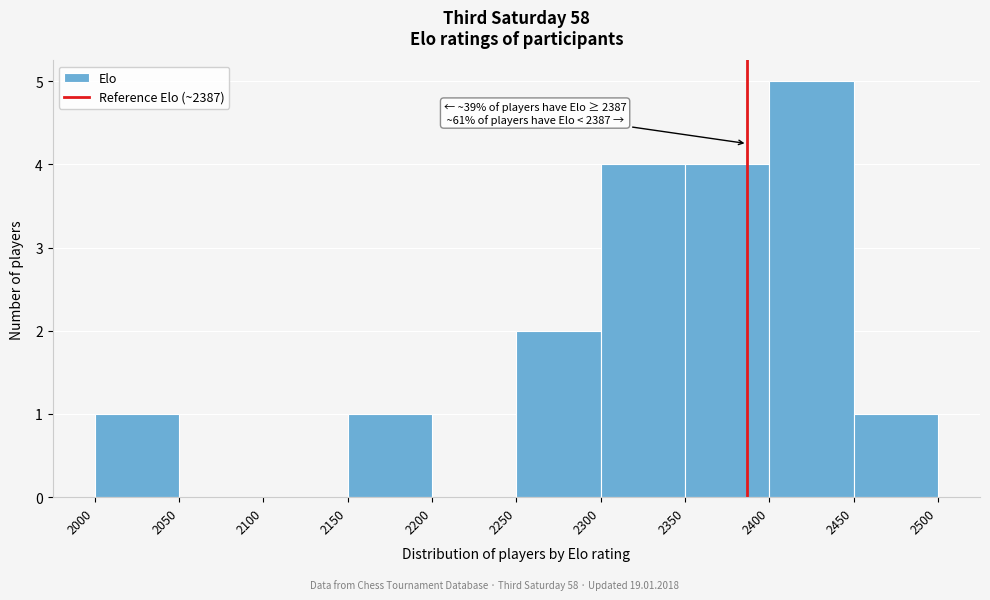

Which range on the x-axis has the tallest bar?

2400 to 2450